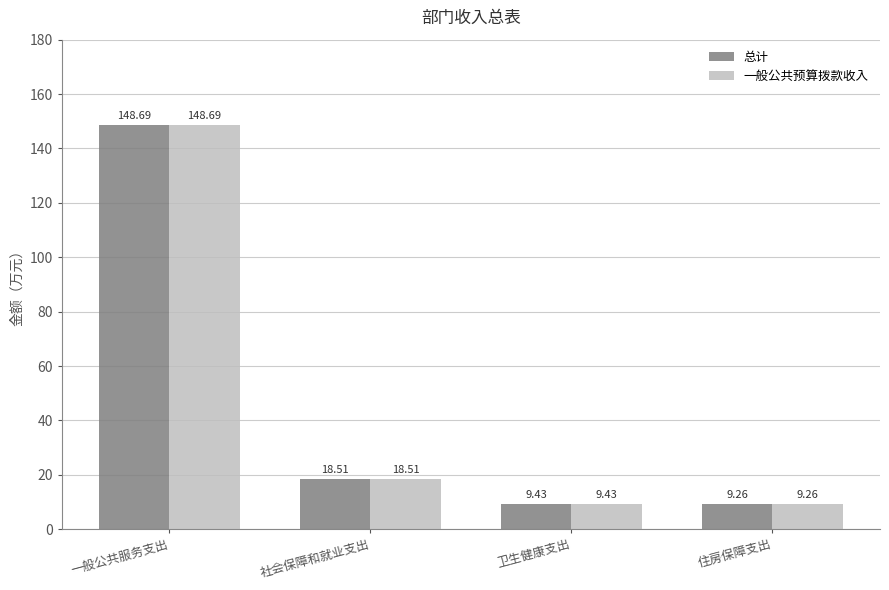

What is the minimum value shown in the chart?

9.3